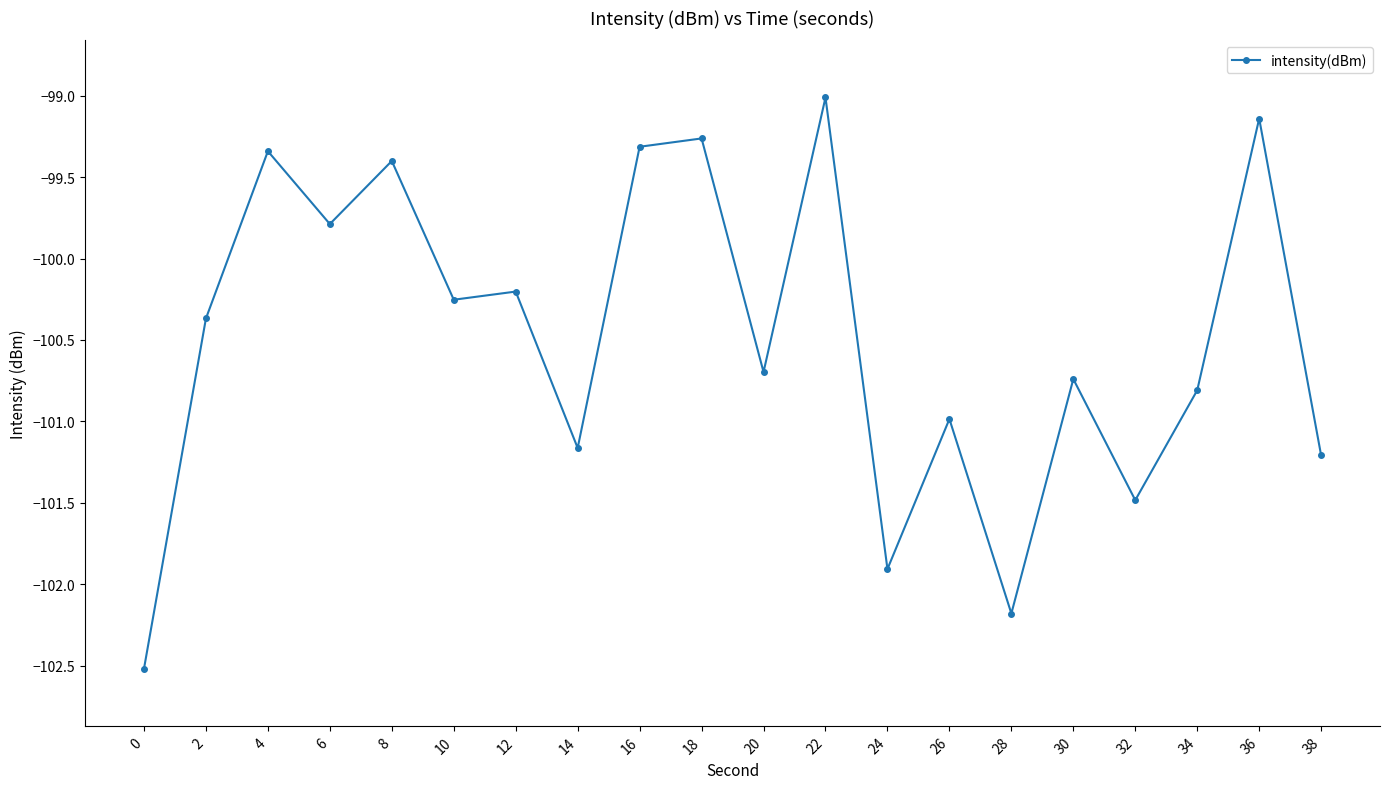

True or false: there are more than 2 points higher than both neighbors.

True